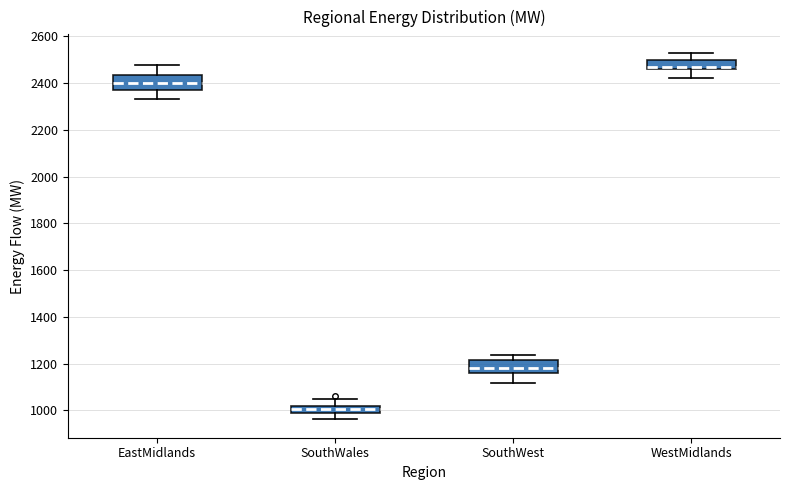

Which box has the highest median line?

WestMidlands